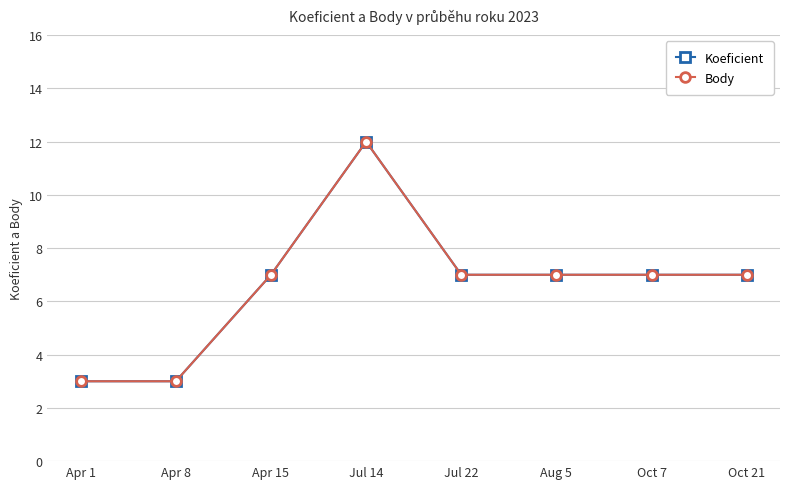

What is the smallest value displayed?

3